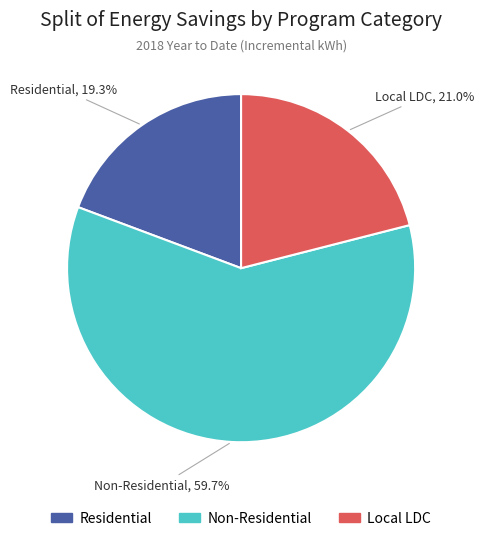

Does any single category account for the majority?

Yes